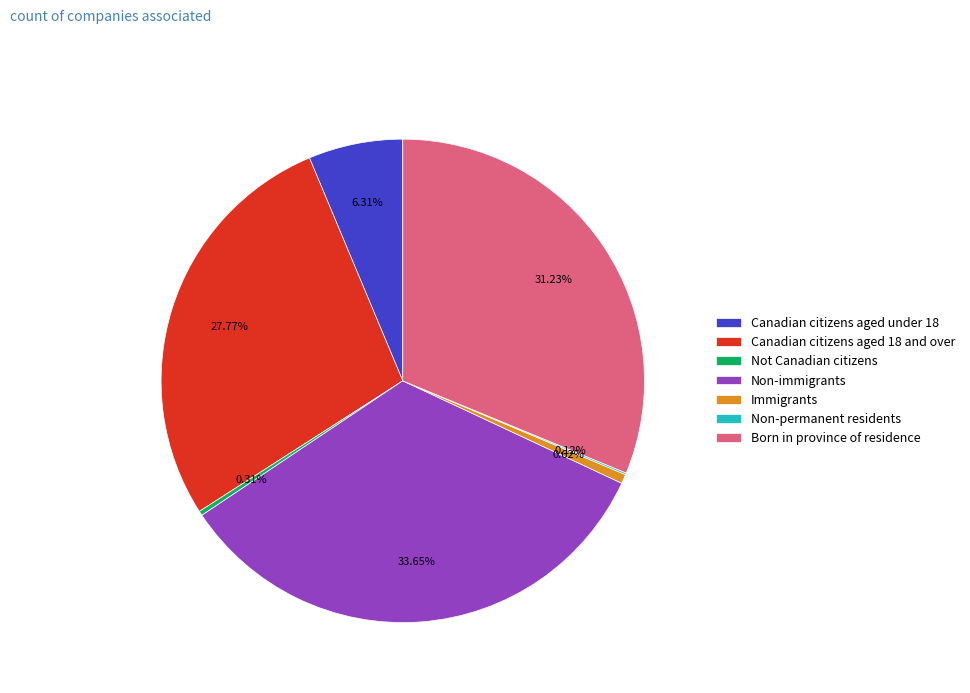

Which has a higher value, Non-immigrants or Not Canadian citizens?

Non-immigrants